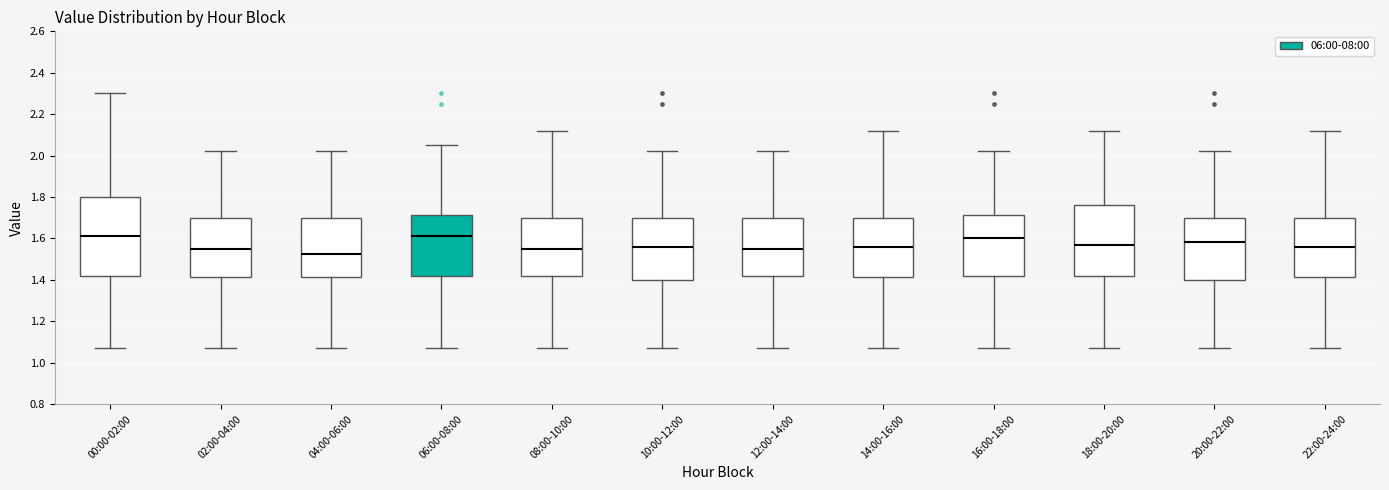

Reading left to right, transcribe this box plot: for each box, give where its median line is, the range the box spans, and where its two whiskers end, as read against the y-axis. The values are not printed on the chart, so give them approximately, as read against the axis.

00:00-02:00: median 1.62, box 1.42 to 1.80, whiskers 1.08 to 2.30
02:00-04:00: median 1.56, box 1.42 to 1.70, whiskers 1.08 to 2.02
04:00-06:00: median 1.52, box 1.42 to 1.70, whiskers 1.08 to 2.02
06:00-08:00: median 1.62, box 1.42 to 1.72, whiskers 1.08 to 2.06
08:00-10:00: median 1.56, box 1.42 to 1.70, whiskers 1.08 to 2.12
10:00-12:00: median 1.56, box 1.40 to 1.70, whiskers 1.08 to 2.02
12:00-14:00: median 1.56, box 1.42 to 1.70, whiskers 1.08 to 2.02
14:00-16:00: median 1.56, box 1.42 to 1.70, whiskers 1.08 to 2.12
16:00-18:00: median 1.60, box 1.42 to 1.72, whiskers 1.08 to 2.02
18:00-20:00: median 1.58, box 1.42 to 1.76, whiskers 1.08 to 2.12
20:00-22:00: median 1.58, box 1.40 to 1.70, whiskers 1.08 to 2.02
22:00-24:00: median 1.56, box 1.42 to 1.70, whiskers 1.08 to 2.12